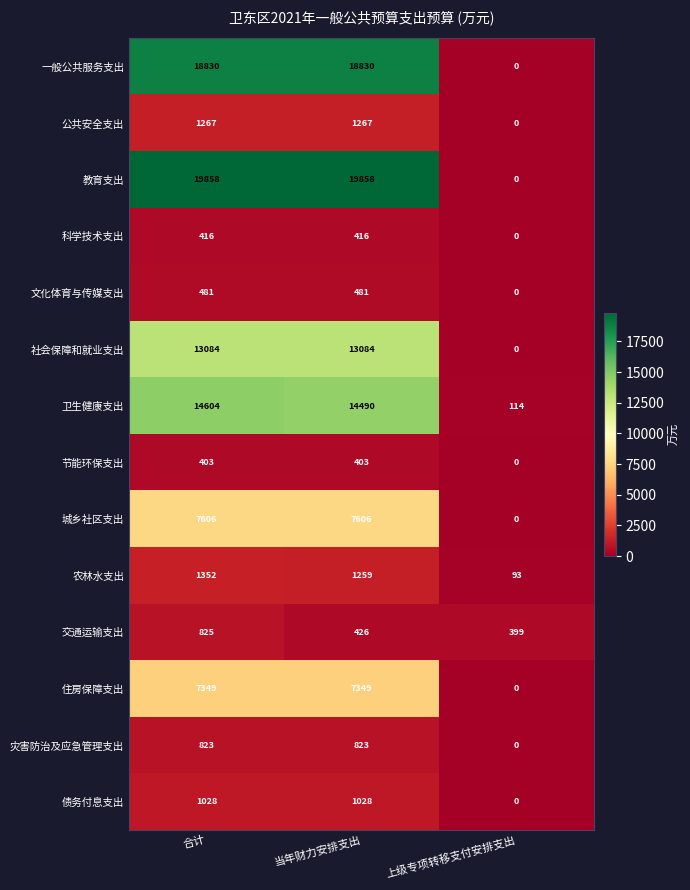

How many distinct data groups are displayed?

14